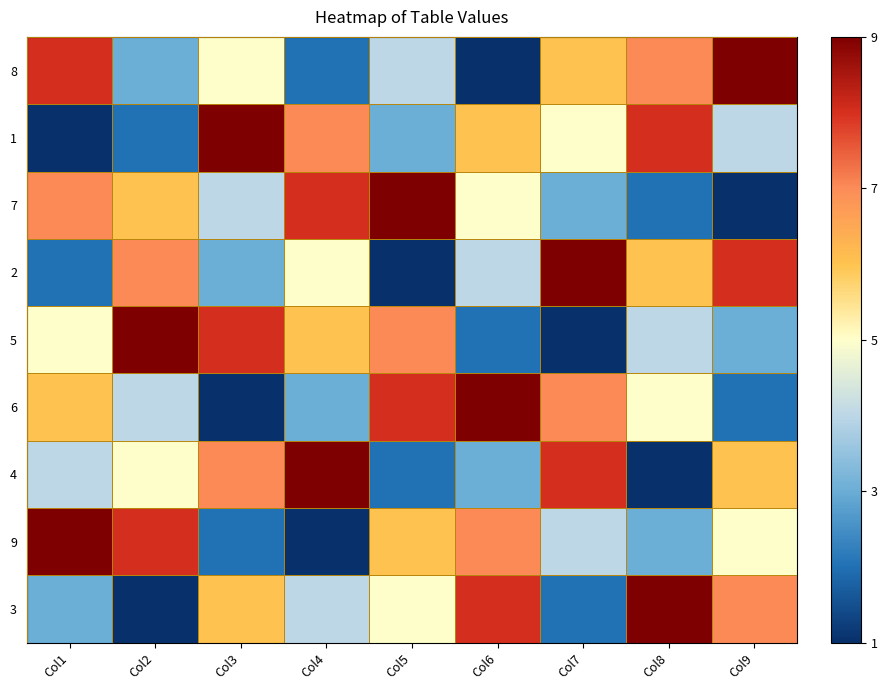

Which series has the largest total across all categories?

8